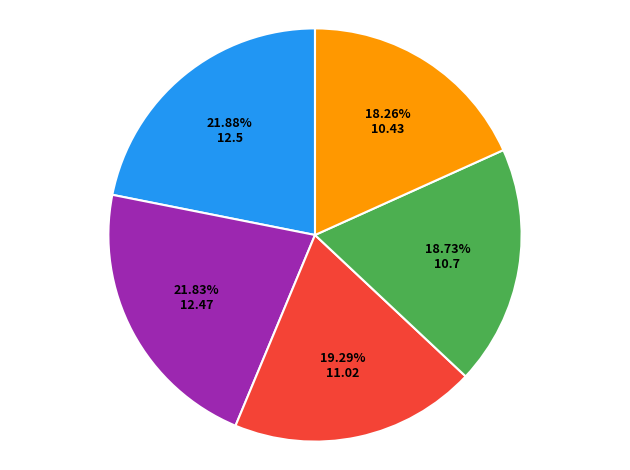

Is there a majority slice in this chart?

No